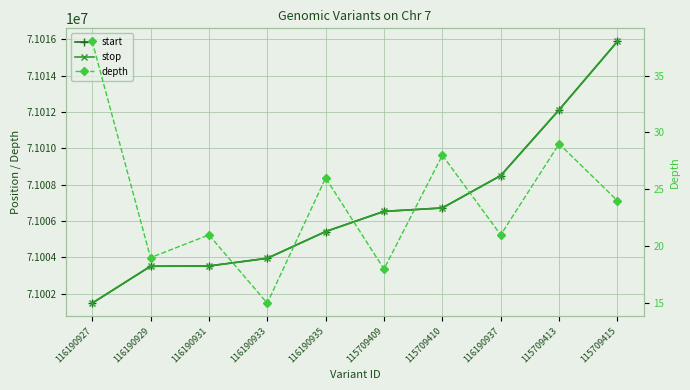

The value of depth at 116190933 is 4. True or false?

False